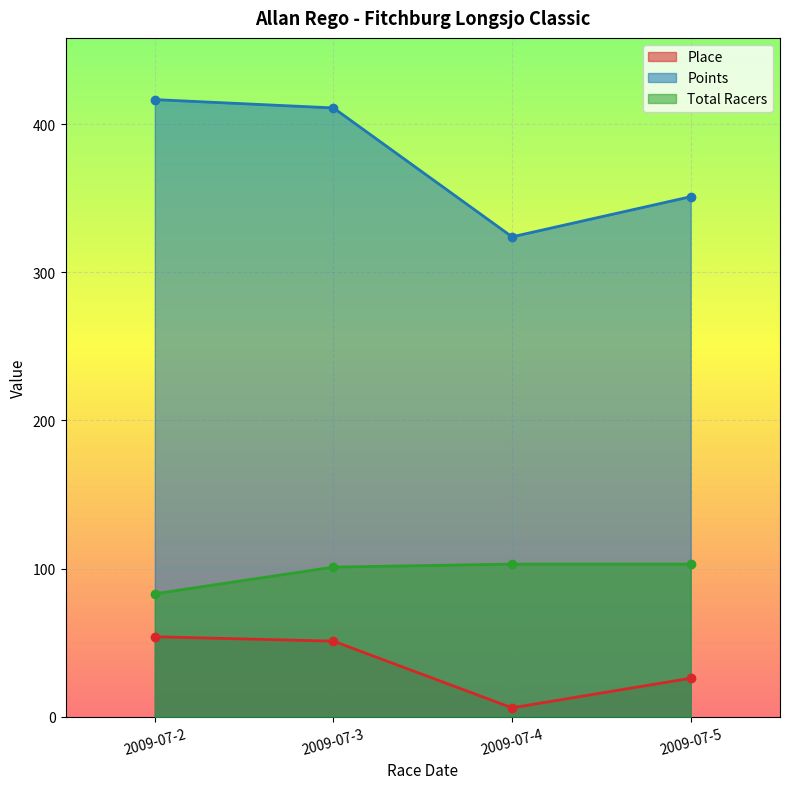

Reading left to right, list all the values displayed in this chart.

Place: 54.0	51.0	6.0	26.0
Points: 416.5	410.9	323.9	351.0
Total Racers: 83.0	101.0	103.0	103.0